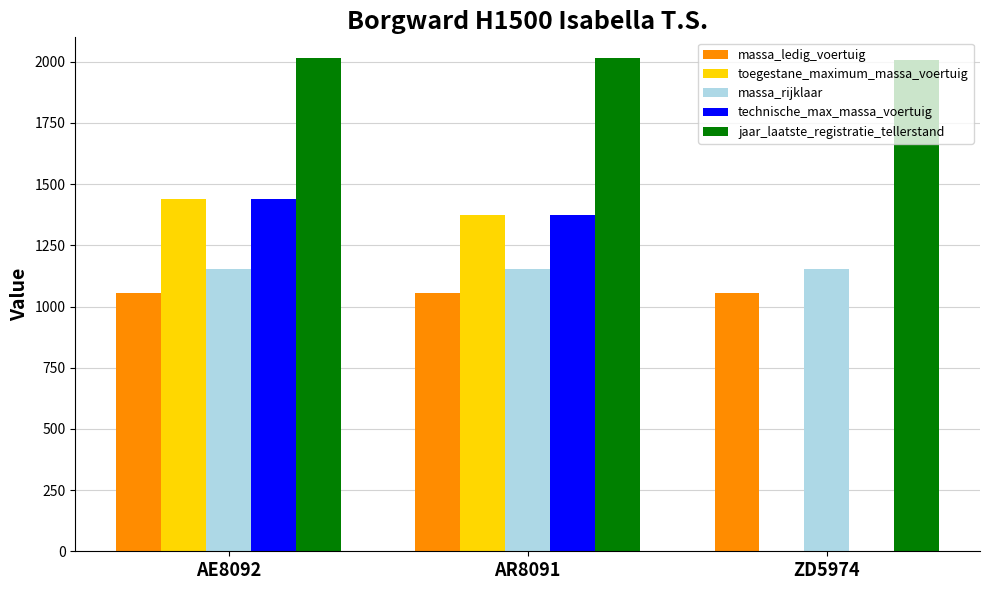

What is the greatest value displayed?

2015